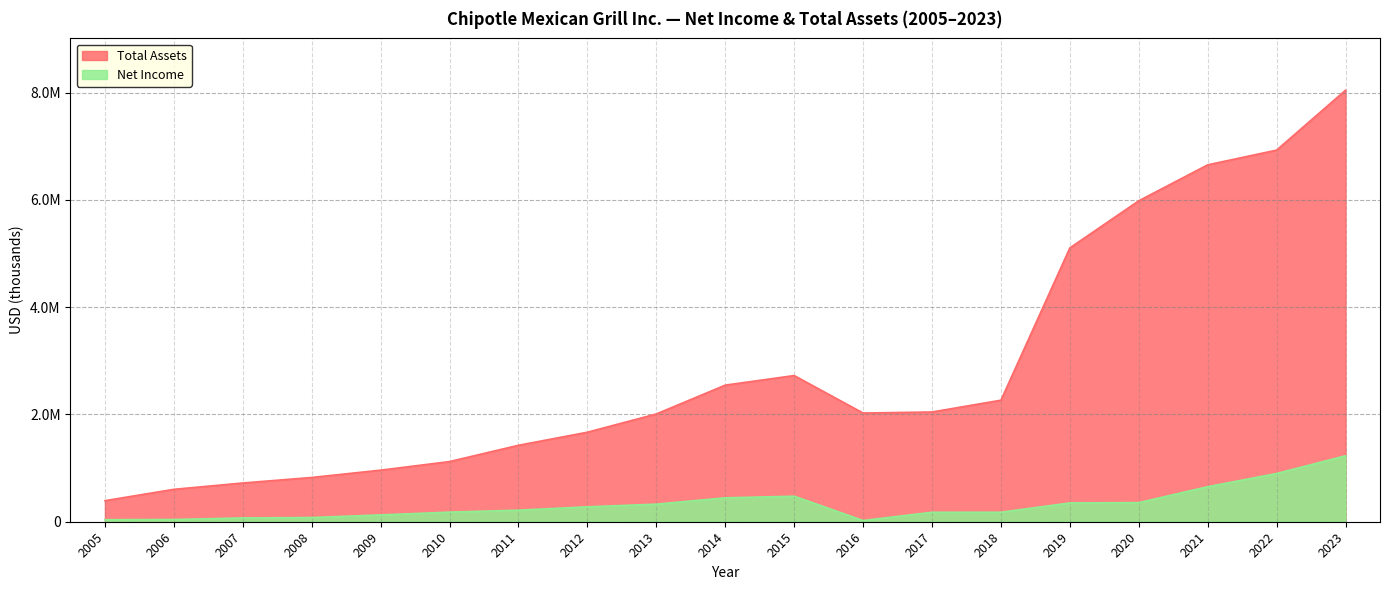

What is the highest value of the Net Income series?

1228737